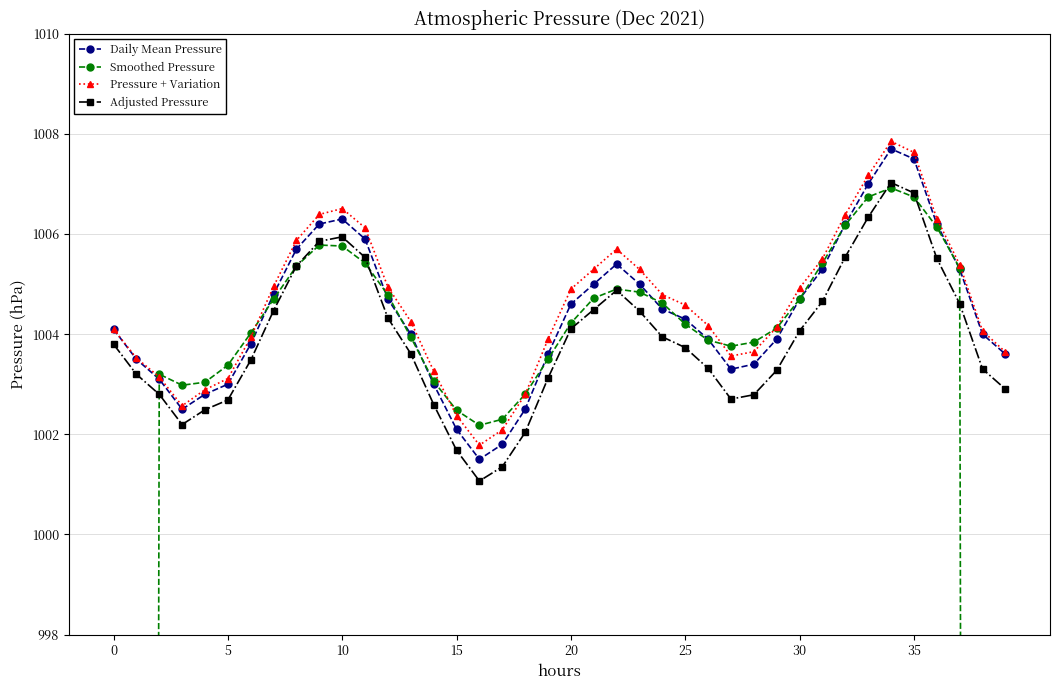

At which category does Adjusted Pressure reach its first local peak?

10